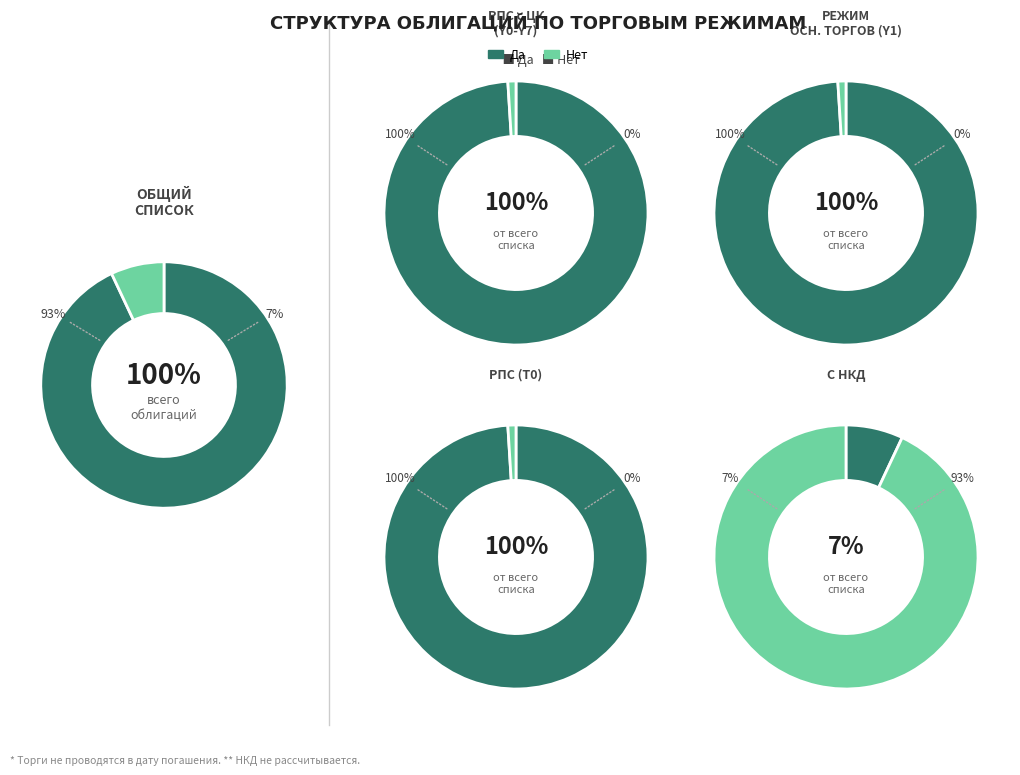

True or false: 1 accounts for 56% of the total.

False